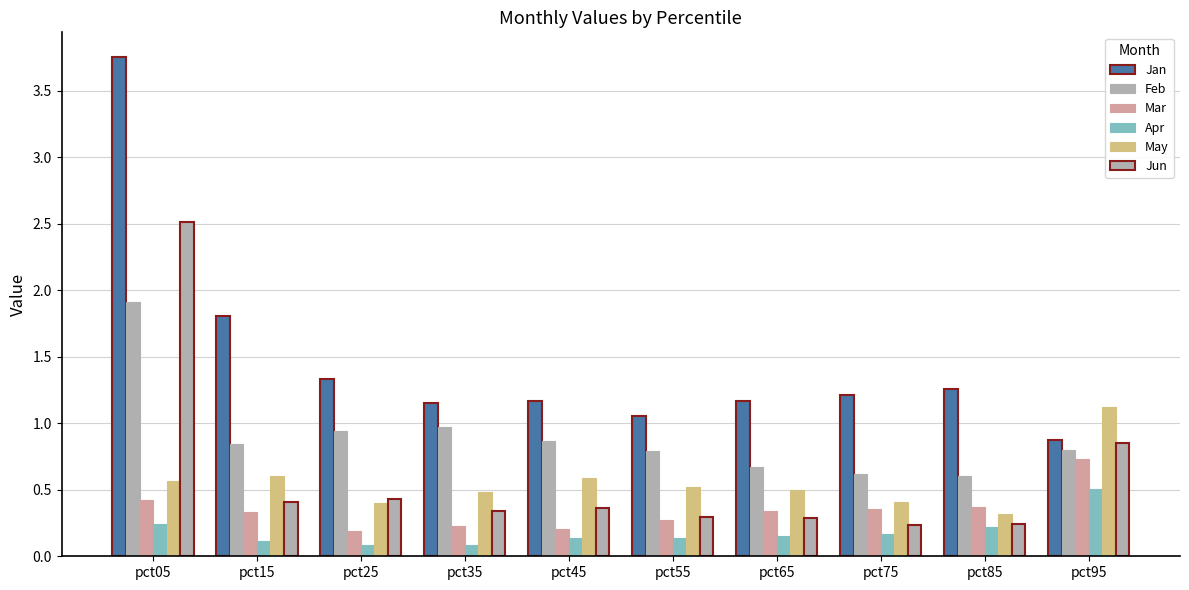

What is the difference between the Feb values at pct65 and pct55?

0.1